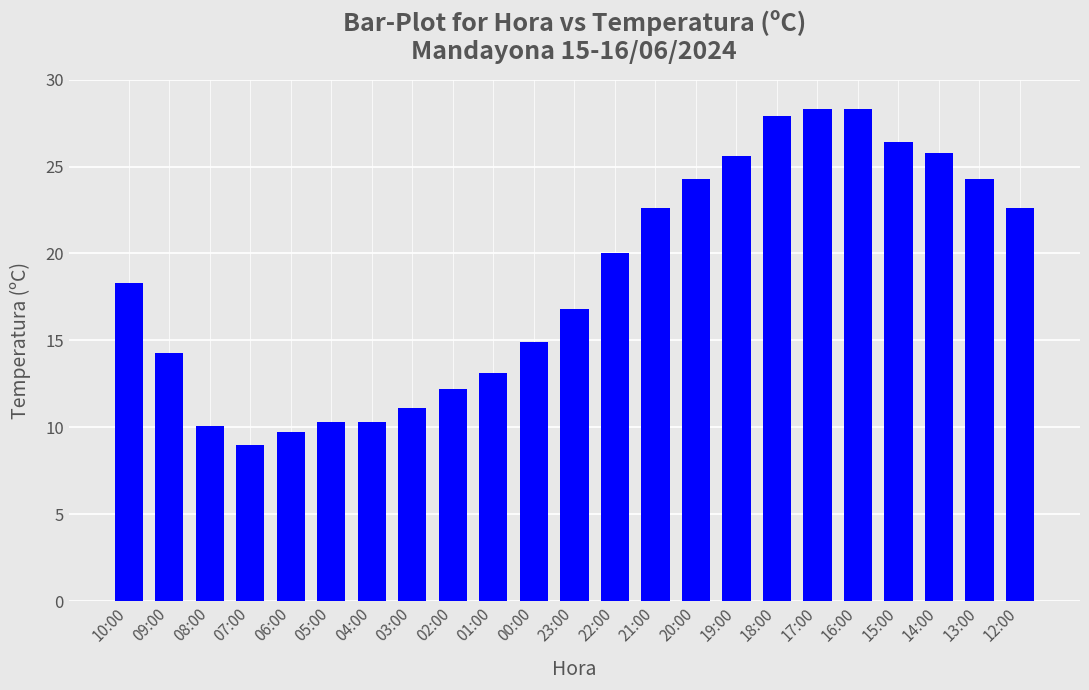

What is the sum of the values at 02:00 and 19:00?

37.8